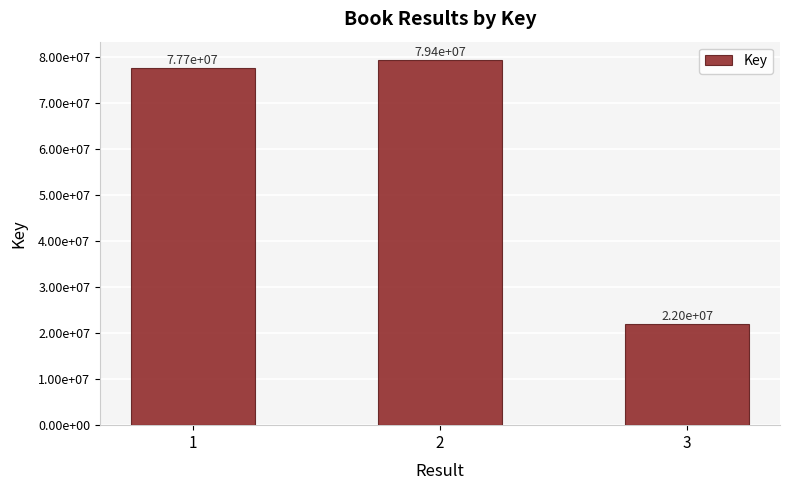

True or false: the data shows 7622603 at 3.

False